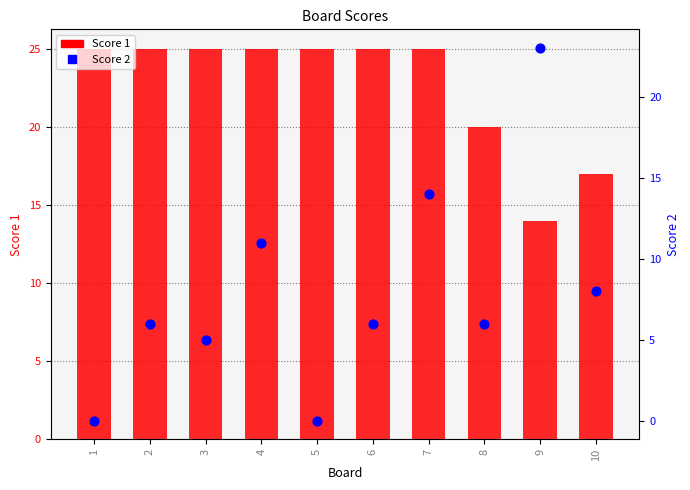

Which series has the largest total across all categories?

Score 1